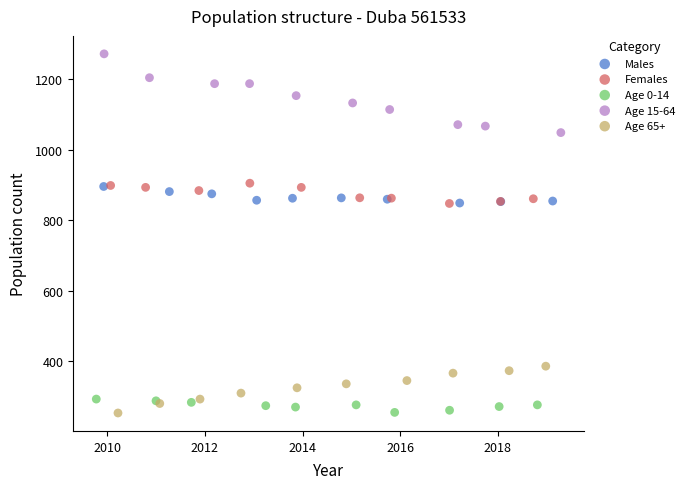

Which series has the widest spread of Y values?

Age 15-64